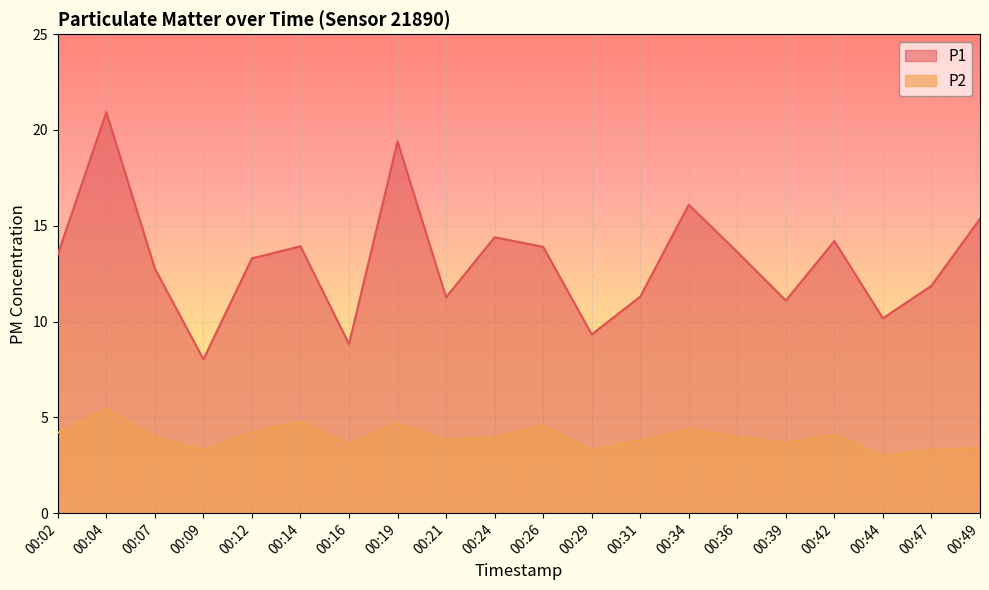

True or false: P2 has more than 2 interior local peaks.

True